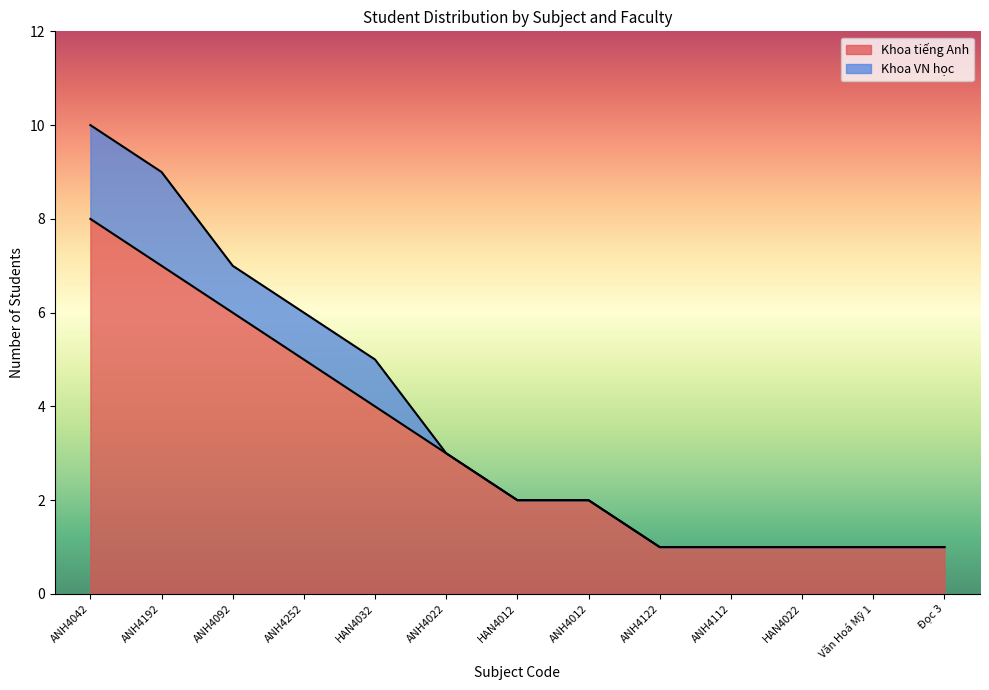

What is the difference between the values at Đọc 3 and HAN4032?

3